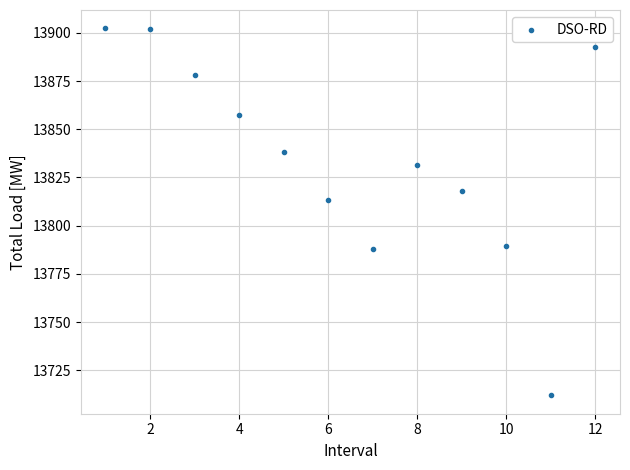

What is the range of X values (max minus min)?

11.0